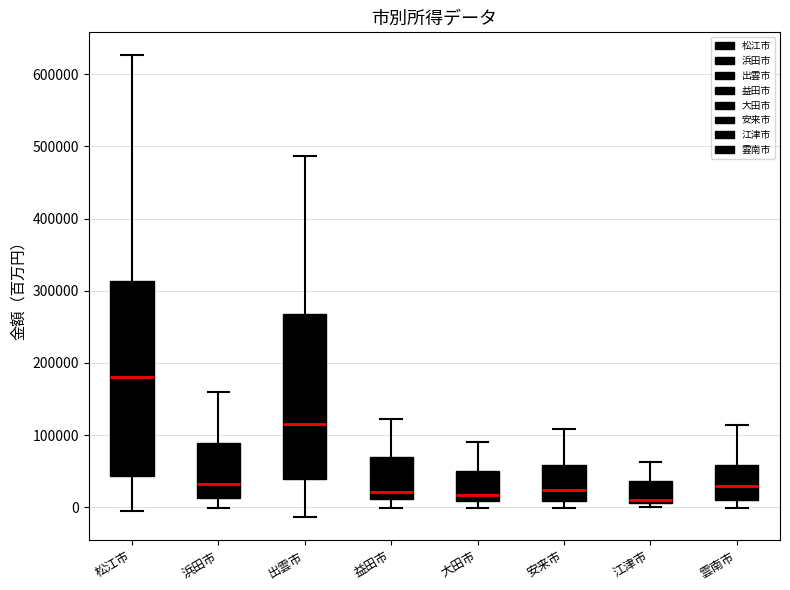

Where does the upper whisker of the box for 益田市 end on the y-axis? The values are not printed on the chart, so give them approximately, as read against the axis.

120000